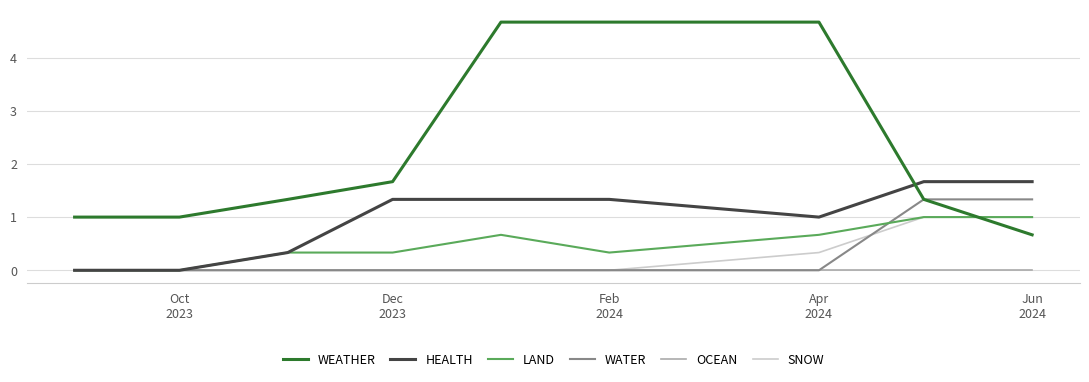

Which series has the largest total across all categories?

WEATHER